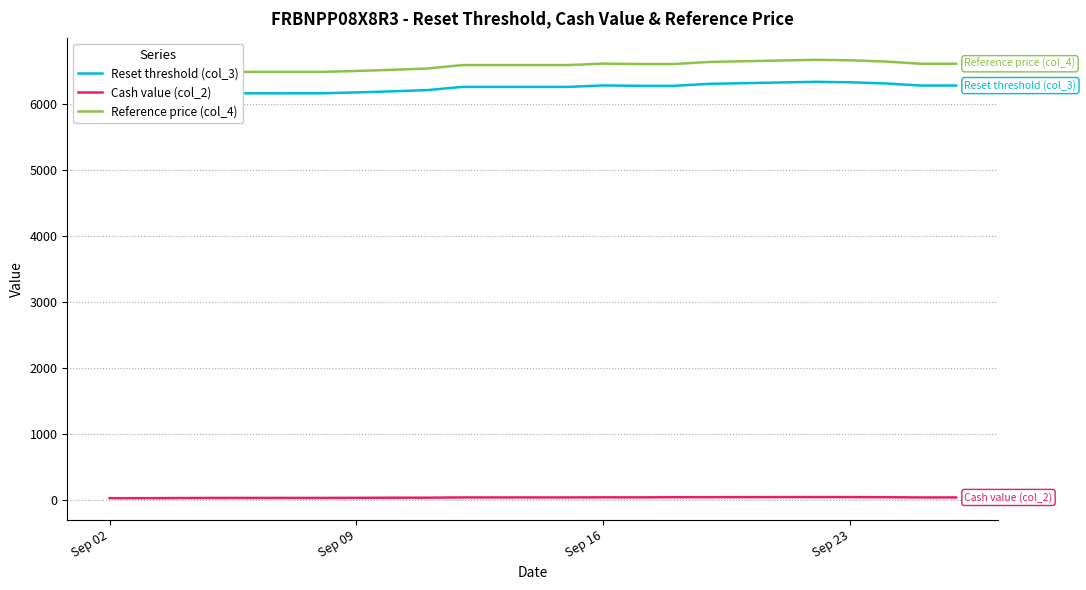

True or false: Cash value (col_2) has more than 2 points higher than both neighbors.

False